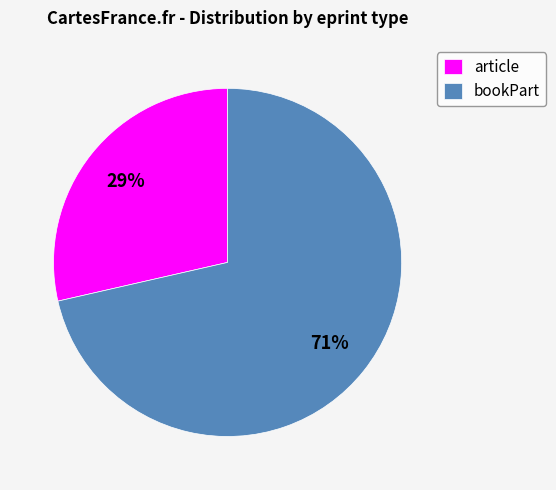

How many slices are in this pie chart?

2